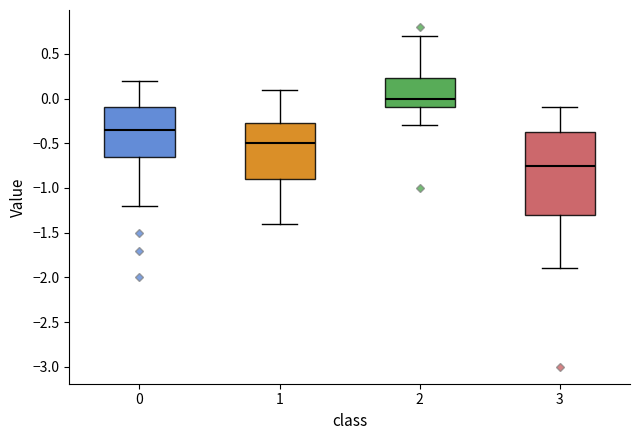

Comparing the boxes themselves (not the whiskers), which one is the tallest?

3